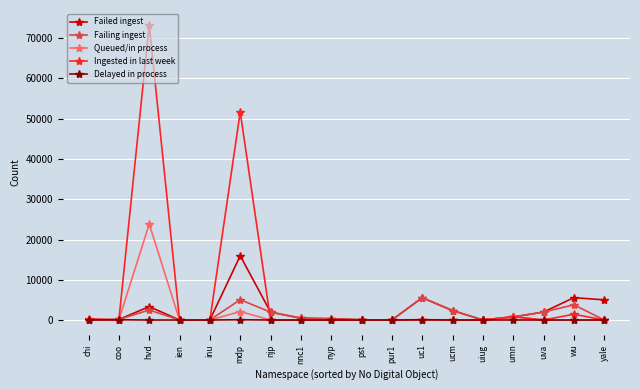

Which series has the widest spread of values?

Ingested in last week